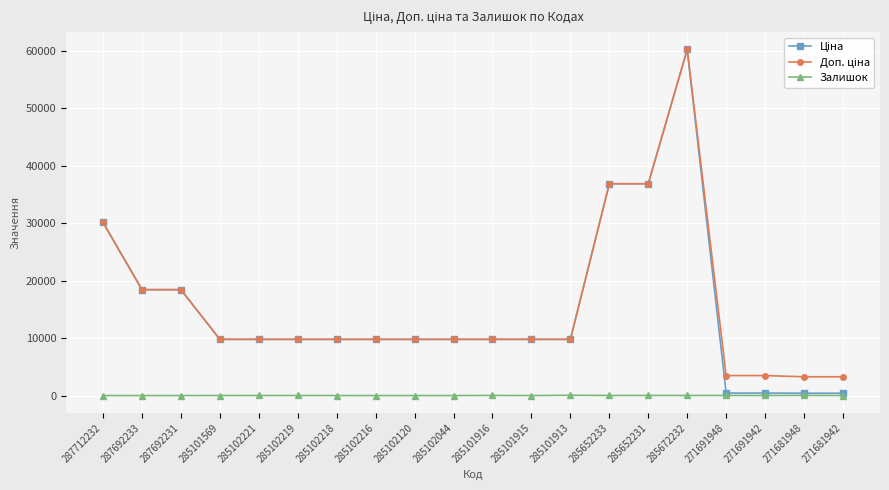

Read the Залишок value at 271691942.

13.0